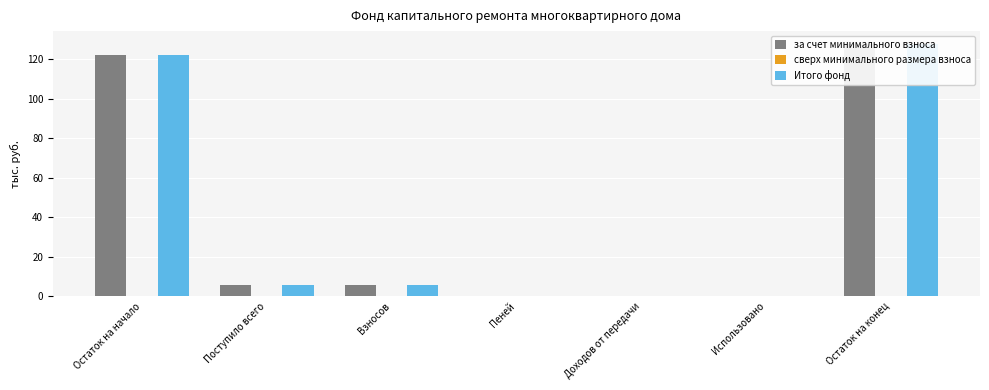

At Использовано, list the series in order from smallest to largest.

за счет минимального взноса, сверх минимального размера взноса, Итого фонд